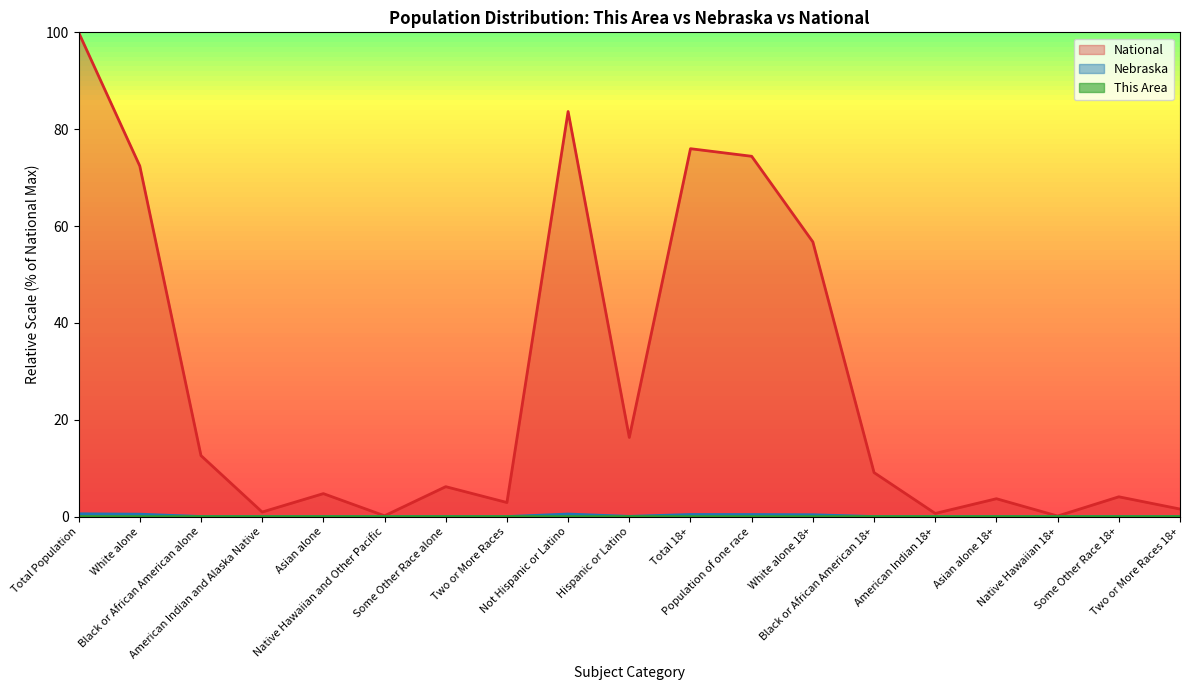

The value of This Area at Some Other Race alone is 0.0. True or false?

False